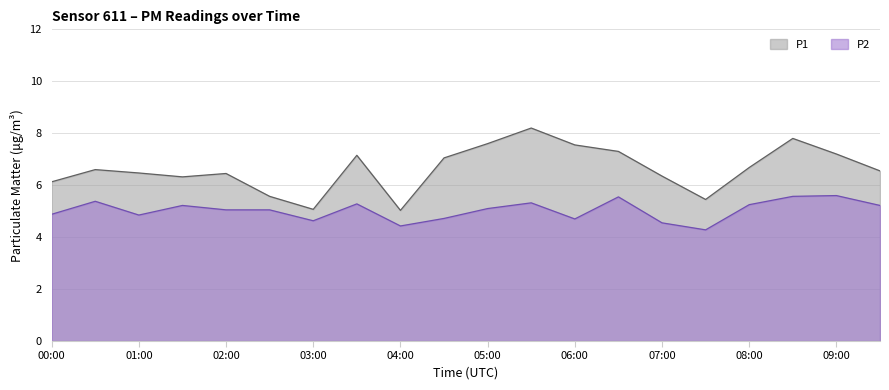

Rank the categories by P2 value from highest to lowest.

09:00, 08:30, 06:30, 00:30, 05:30, 03:30, 08:00, 01:30, 09:30, 05:00, 02:00, 02:30, 00:00, 01:00, 04:30, 06:00, 03:00, 07:00, 04:00, 07:30